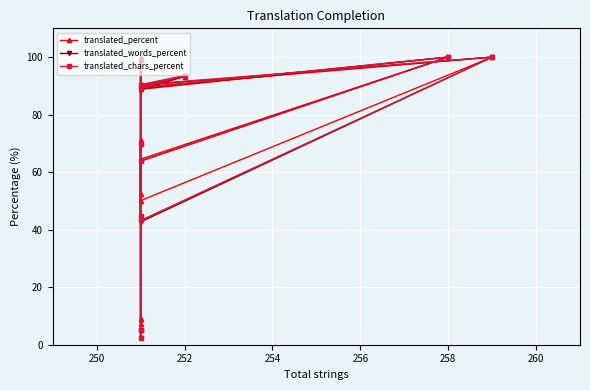

Reading left to right, what are all the values shown in this chart?

translated_percent: 9.1	7.1	71.3	50.1	100.0	89.6	93.2	88.8	100.0	64.5	52.5	99.6	9.1
translated_words_percent: 4.9	2.4	69.6	42.7	100.0	90.2	93.4	89.1	100.0	63.9	44.1	99.1	4.9
translated_chars_percent: 5.0	2.3	69.8	43.2	100.0	90.4	93.6	89.3	100.0	63.8	44.6	99.1	5.0